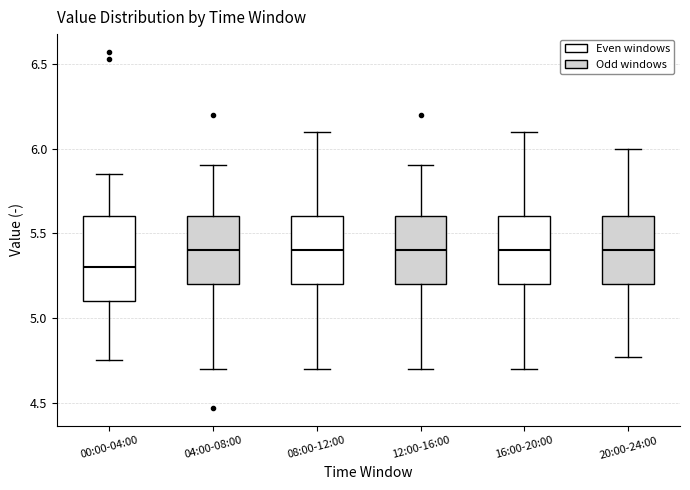

Which box is the tallest, from its lower edge to its upper edge?

00:00-04:00